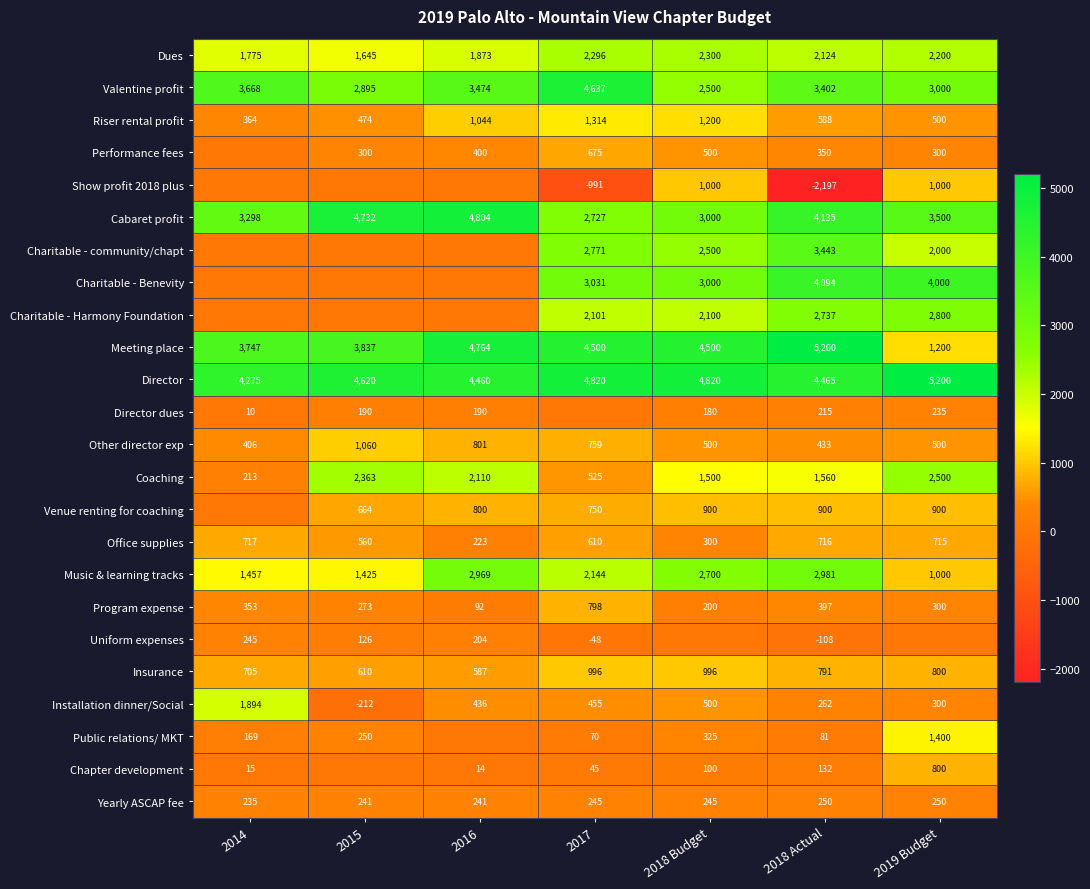

At which label does Program expense first exceed 300?

2014